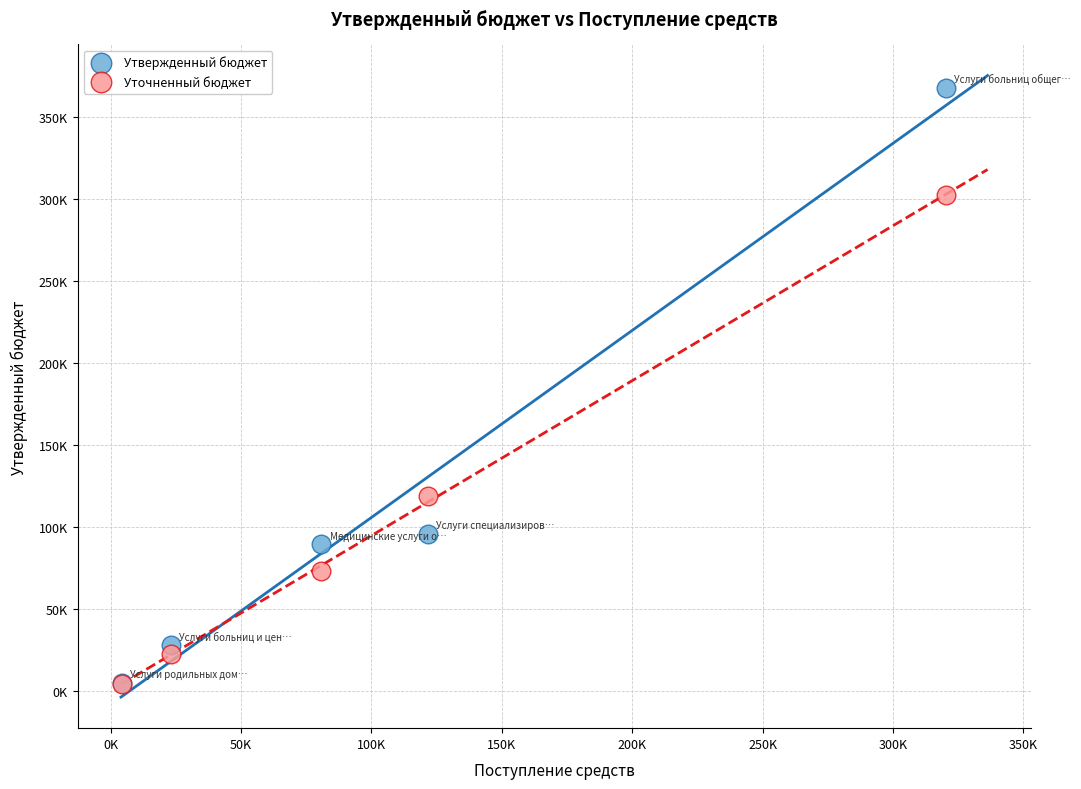

What are all the series names shown in the legend?

Утвержденный бюджет, Уточненный бюджет